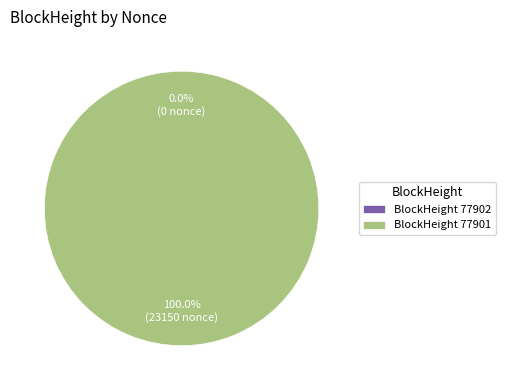

Does any single category account for the majority?

Yes